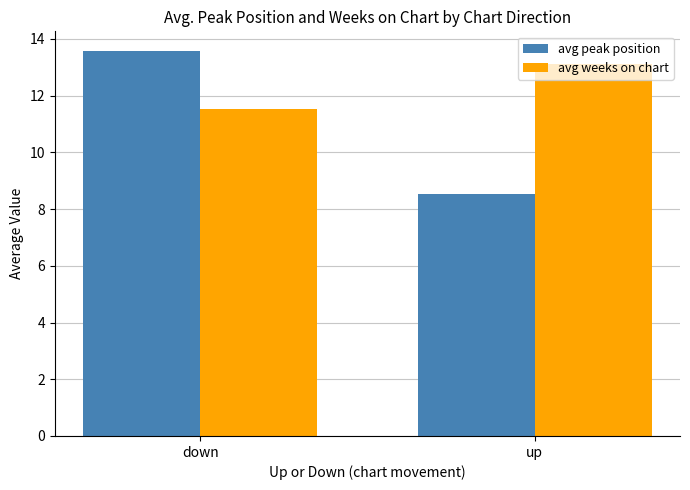

Is it true that avg peak position equals 8.5 at up?

True